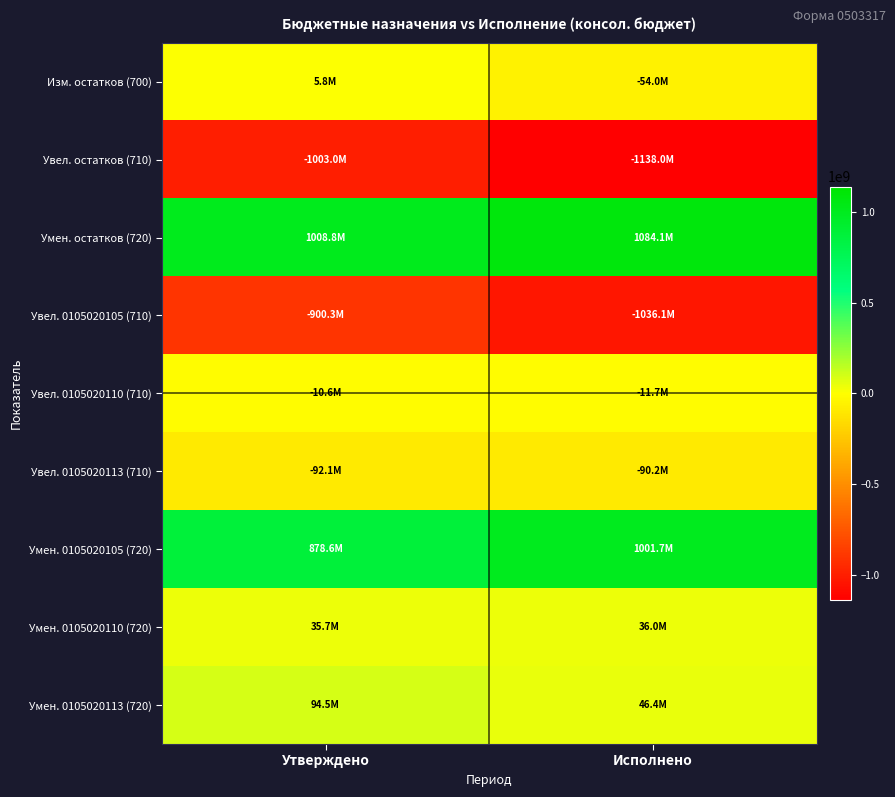

At which category is the sum across all series the highest?

Утверждено